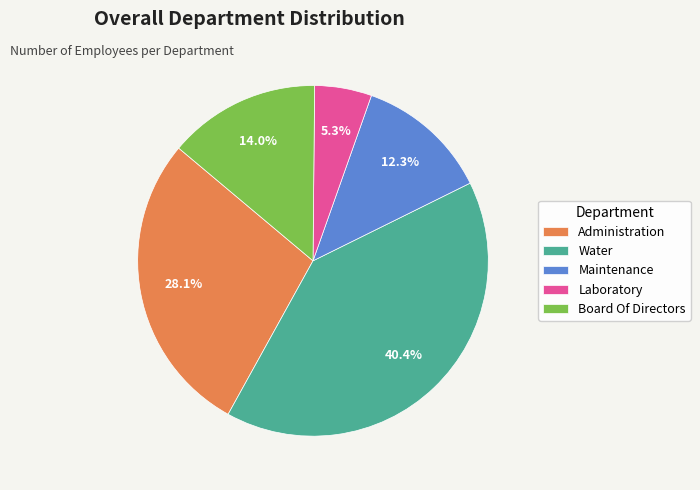

True or false: Administration accounts for 28% of the total.

True